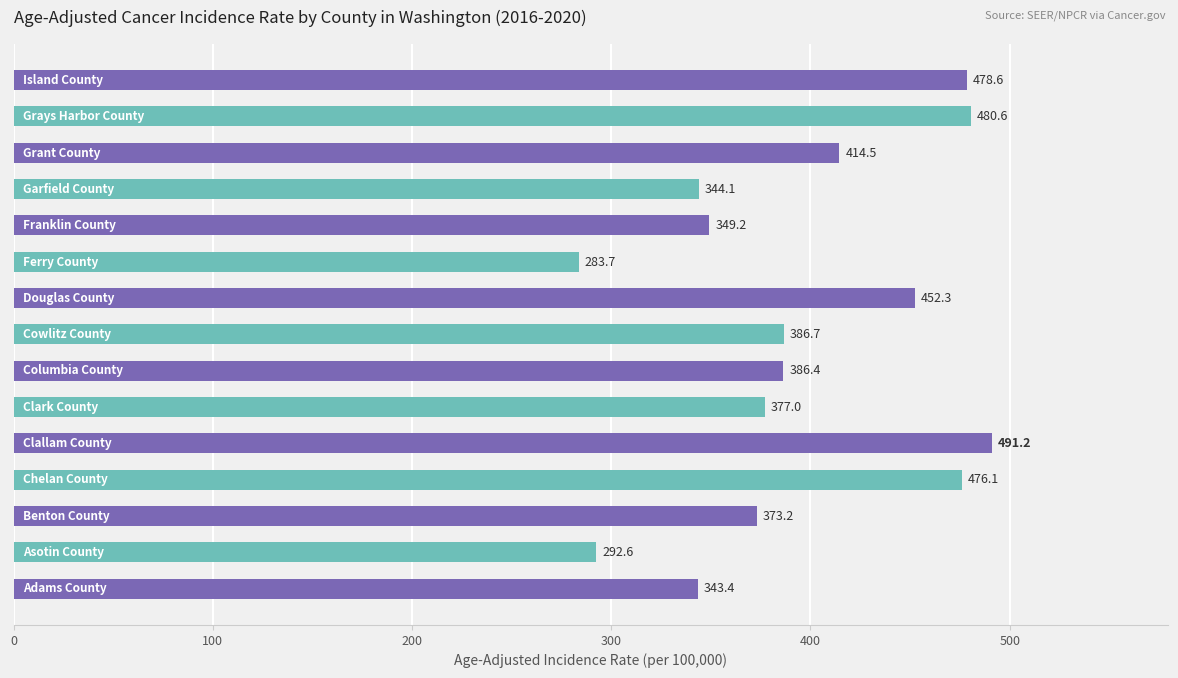

What is the sum of all values?

5929.6